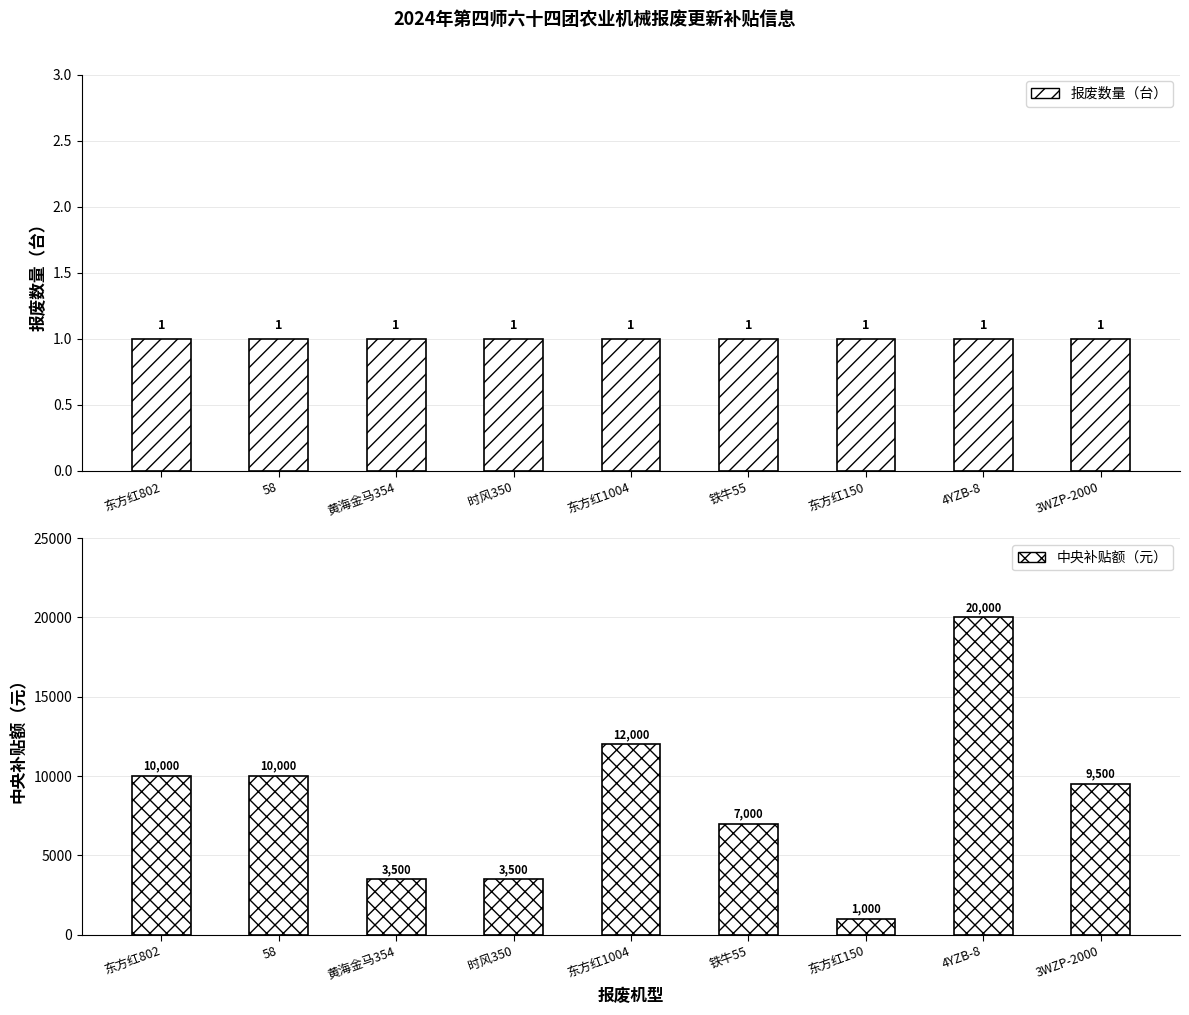

What is the label of the 6th bar from the right?

时风350